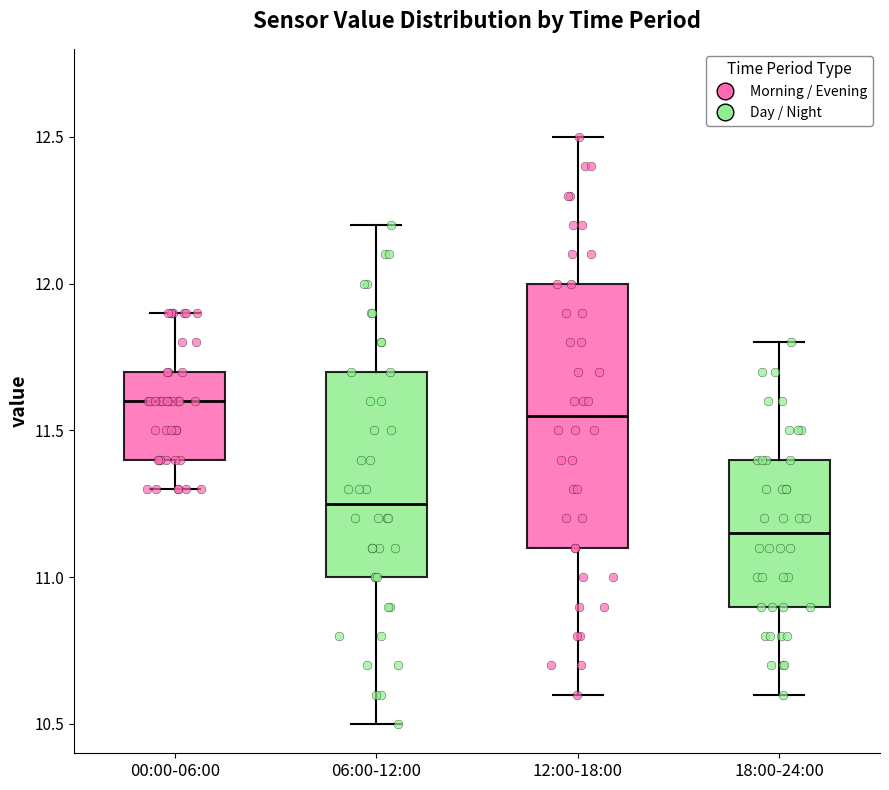

Where does the median line of the box for 18:00-24:00 sit on the y-axis? The values are not printed on the chart, so give them approximately, as read against the axis.

11.15